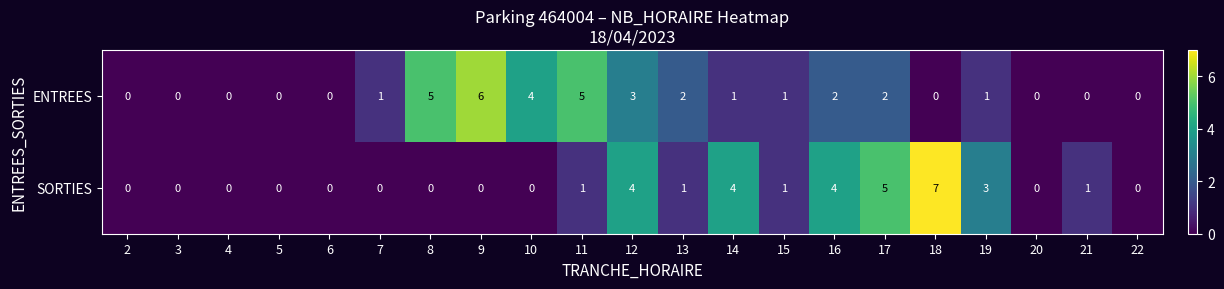

True or false: ENTREES has a value of 3 at 17.

False